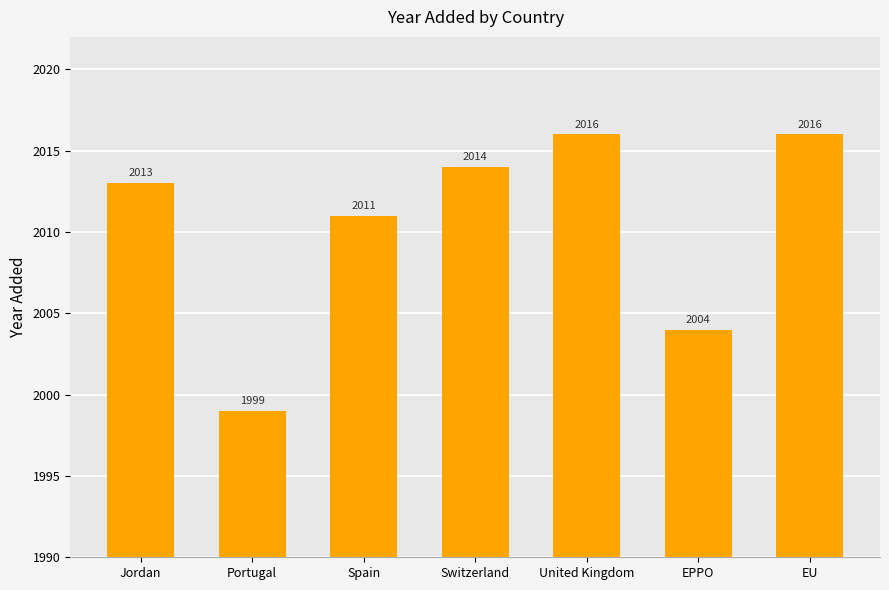

What is the maximum value shown in the chart?

2016